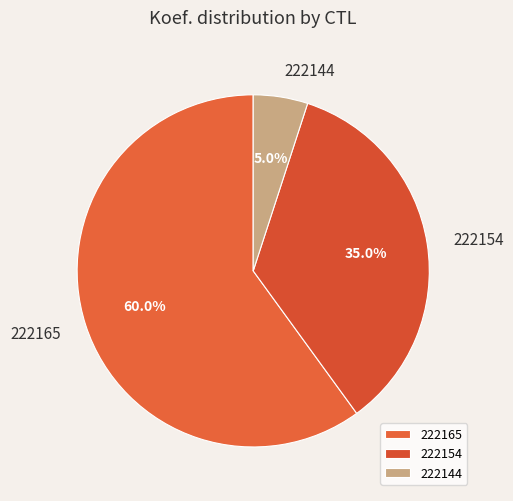

To the nearest percent, what portion does 222154 represent?

35%